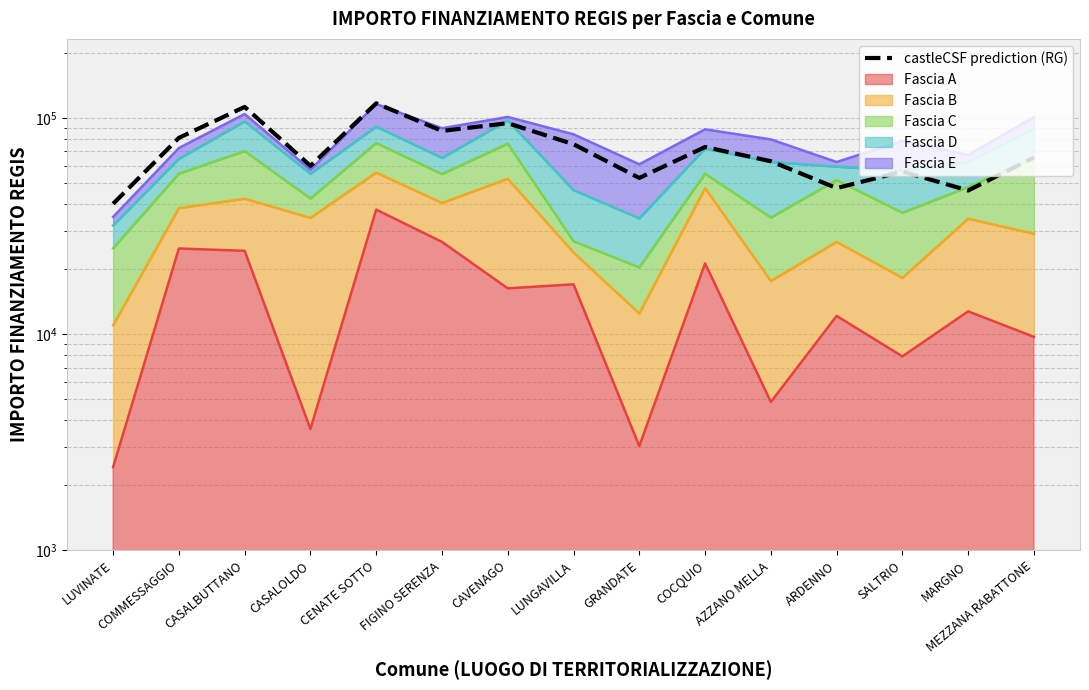

At which label is the value closest to 78421?

COMMESSAGGIO